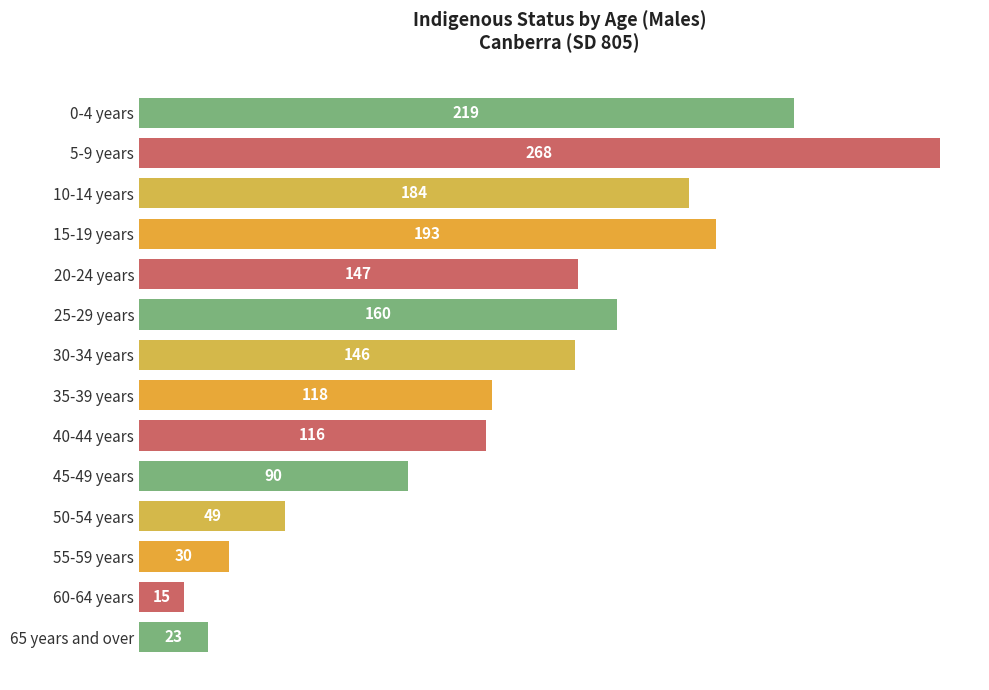

What is the change in value from 0-4 years to 50-54 years?

-170